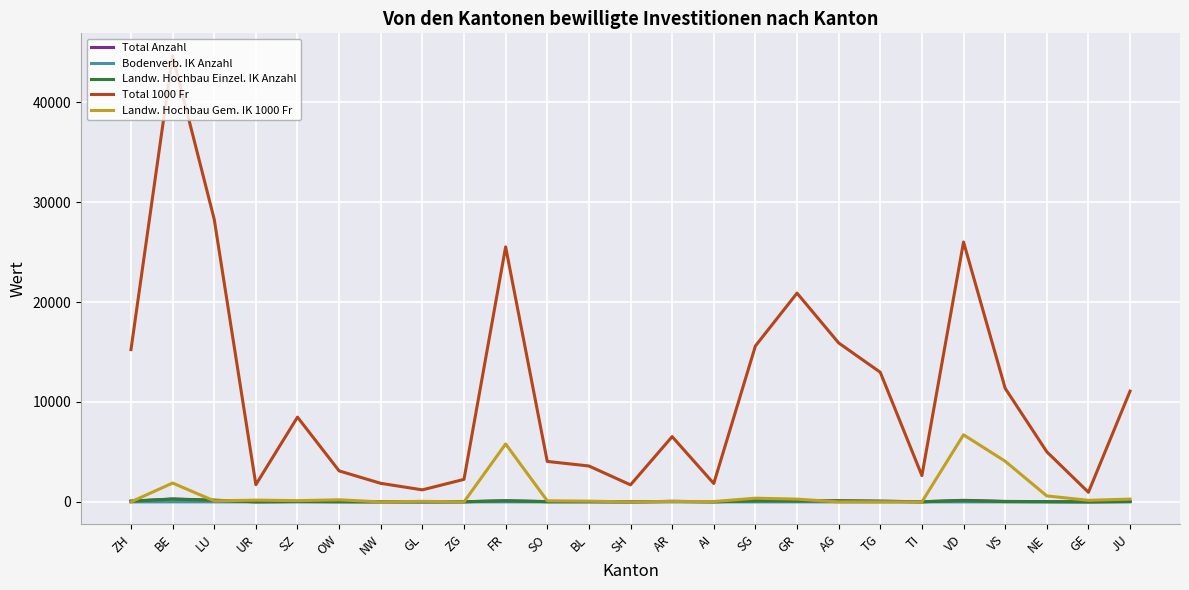

Which series has the widest spread of values?

Total 1000 Fr